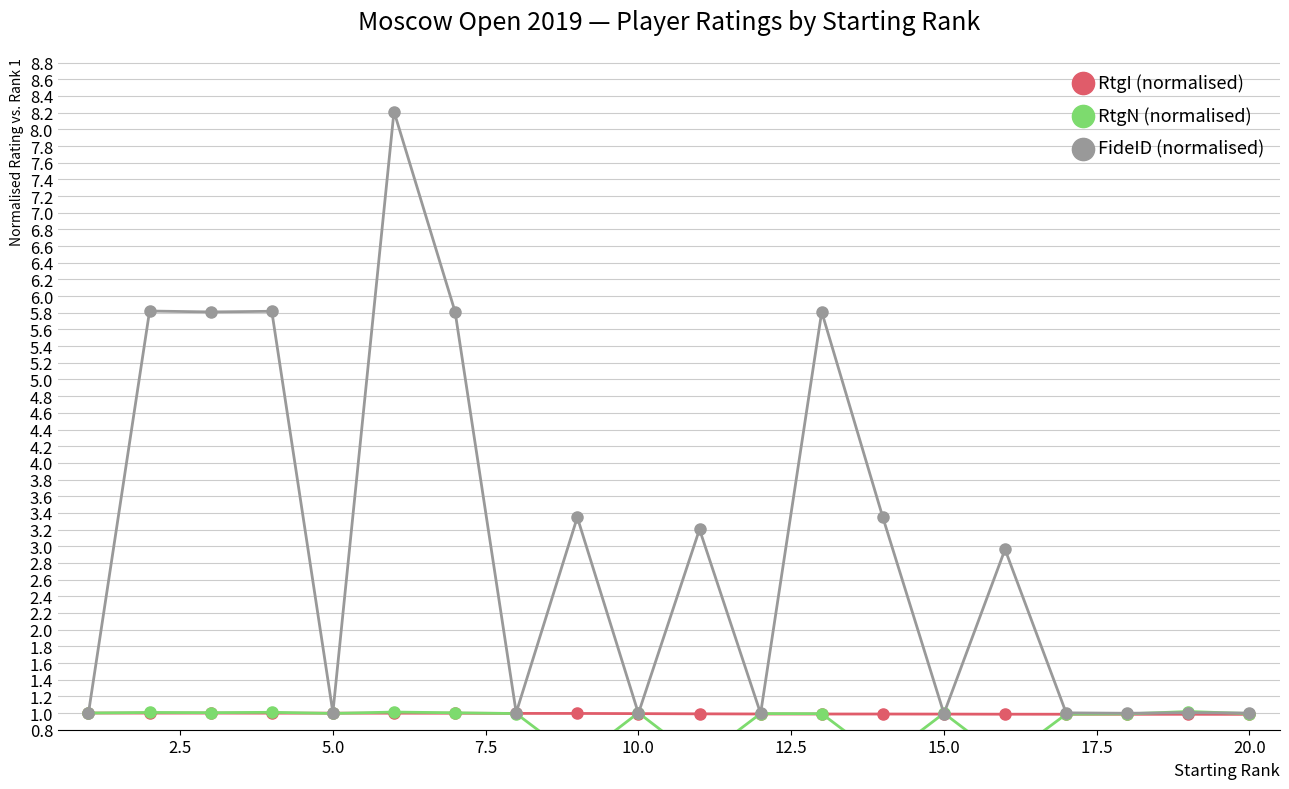

Does the chart have visible grid lines?

Yes